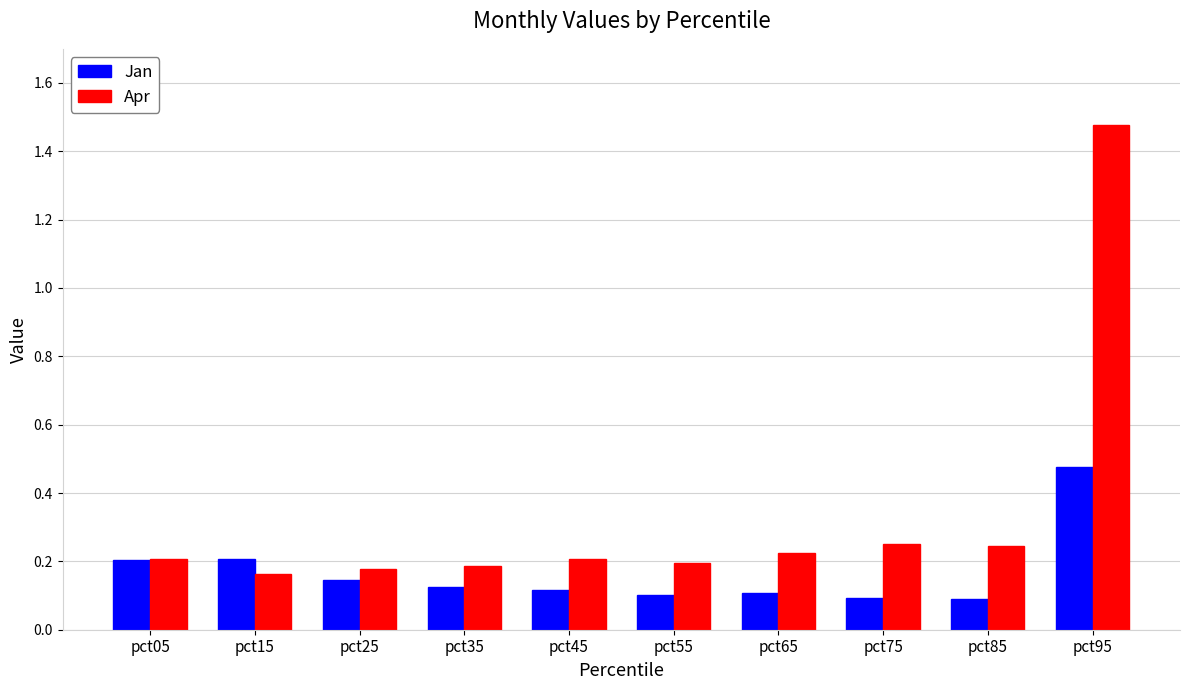

What is the sum of the Apr values at pct35 and pct15?

0.3